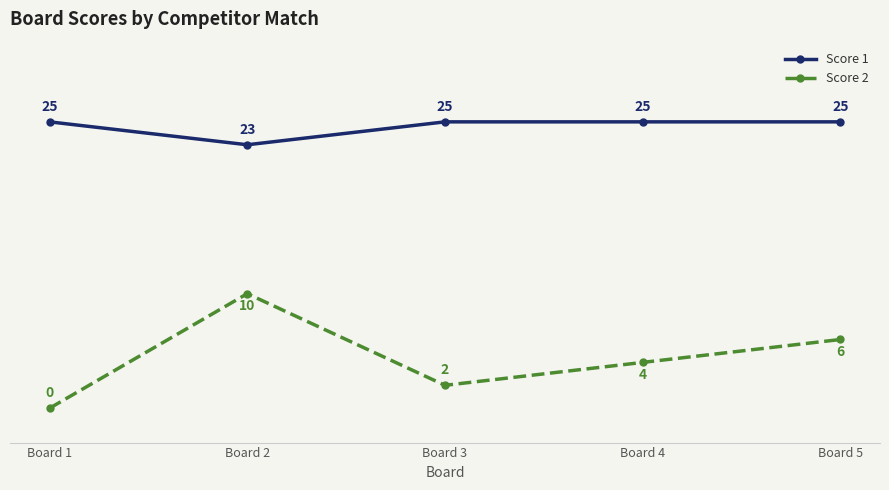

Rank the categories by Score 2 value from lowest to highest.

Board 1, Board 3, Board 4, Board 5, Board 2